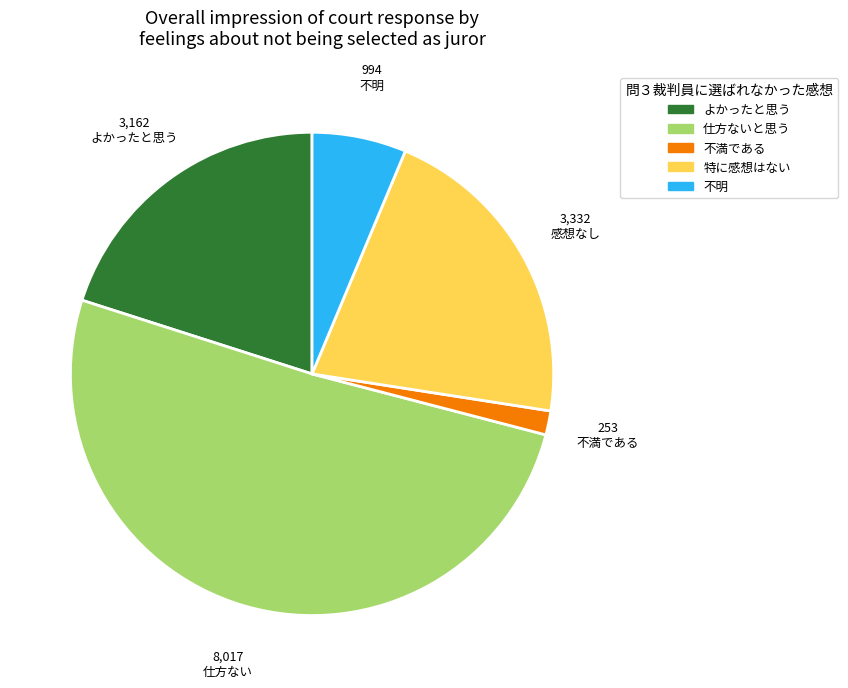

Count the number of slices in the pie.

5